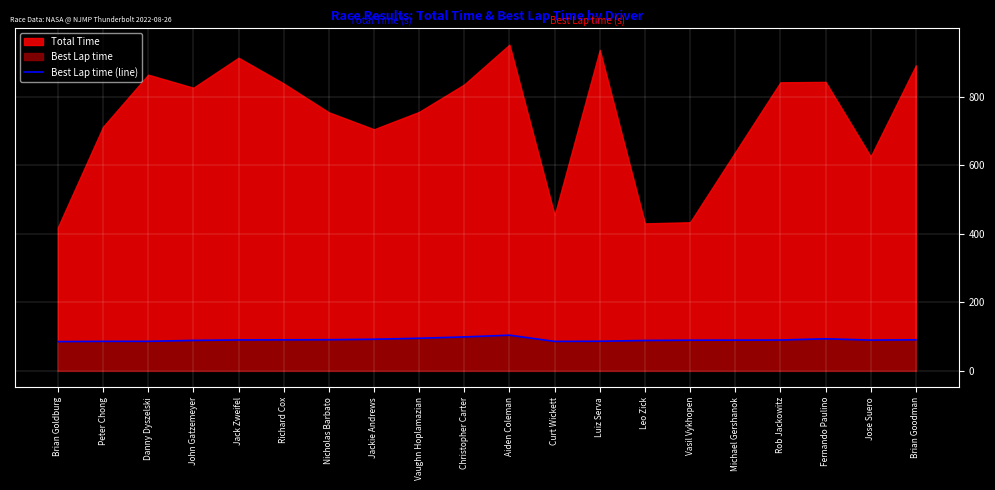

True or false: Best Lap time (line) has a value of 157.0 at Rob Jackowitz.

False